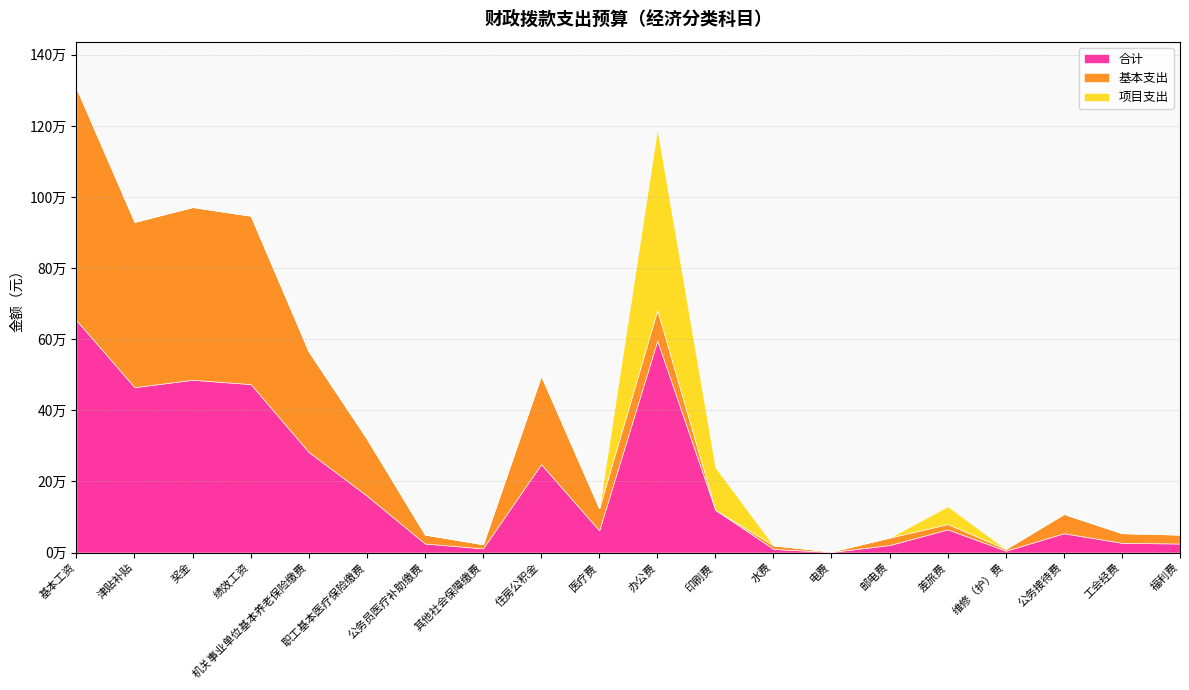

In 基本支出, how many points are higher than both neighbors (excluding endpoints)?

6